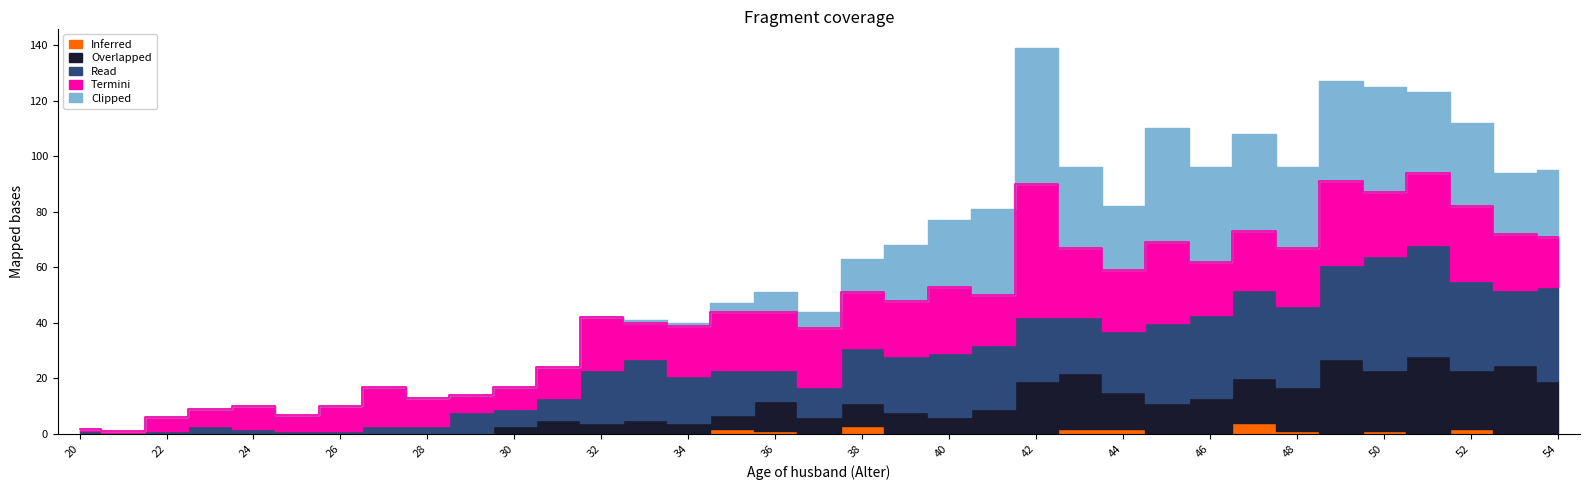

True or false: Read and Overlapped cross at least once.

False